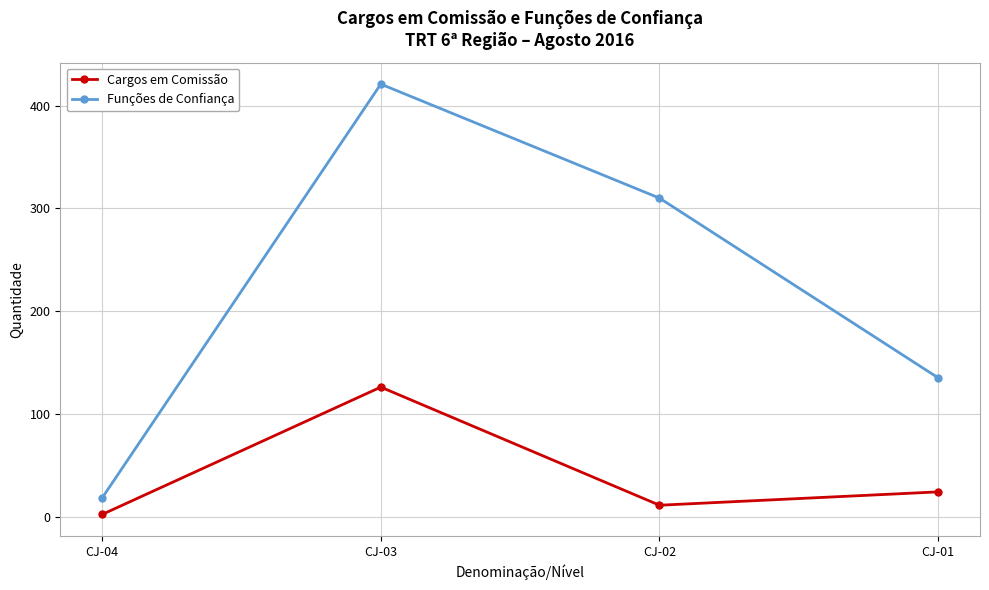

At which category is the sum across all series the highest?

CJ-03